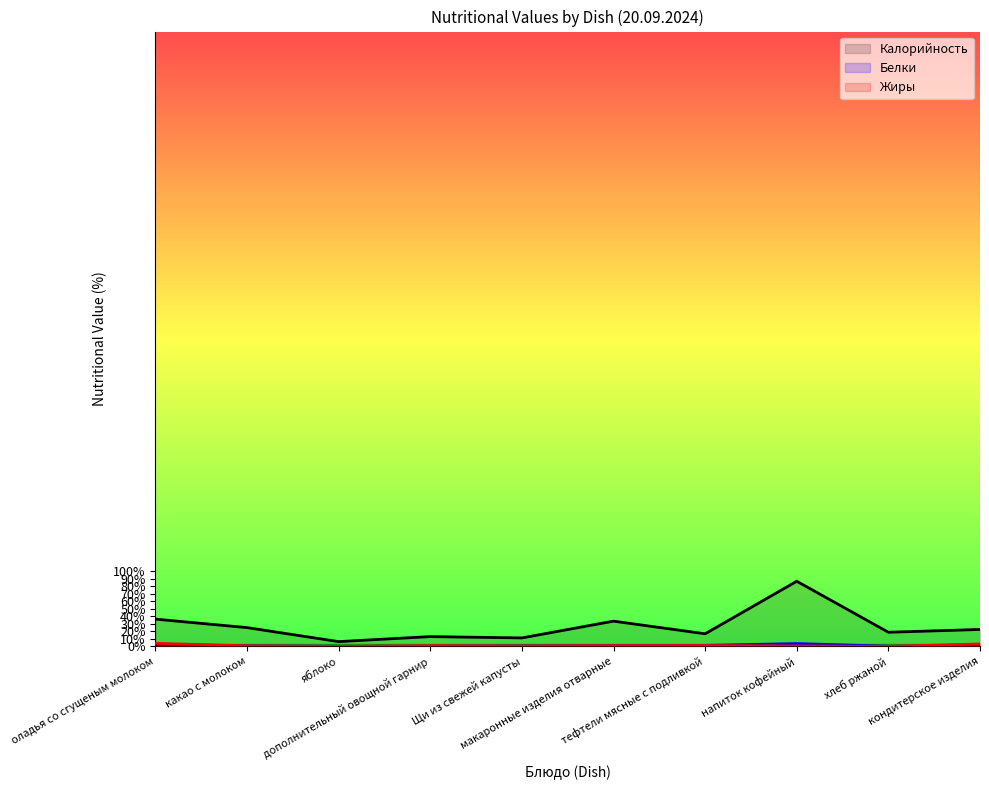

Does the chart have visible grid lines?

No